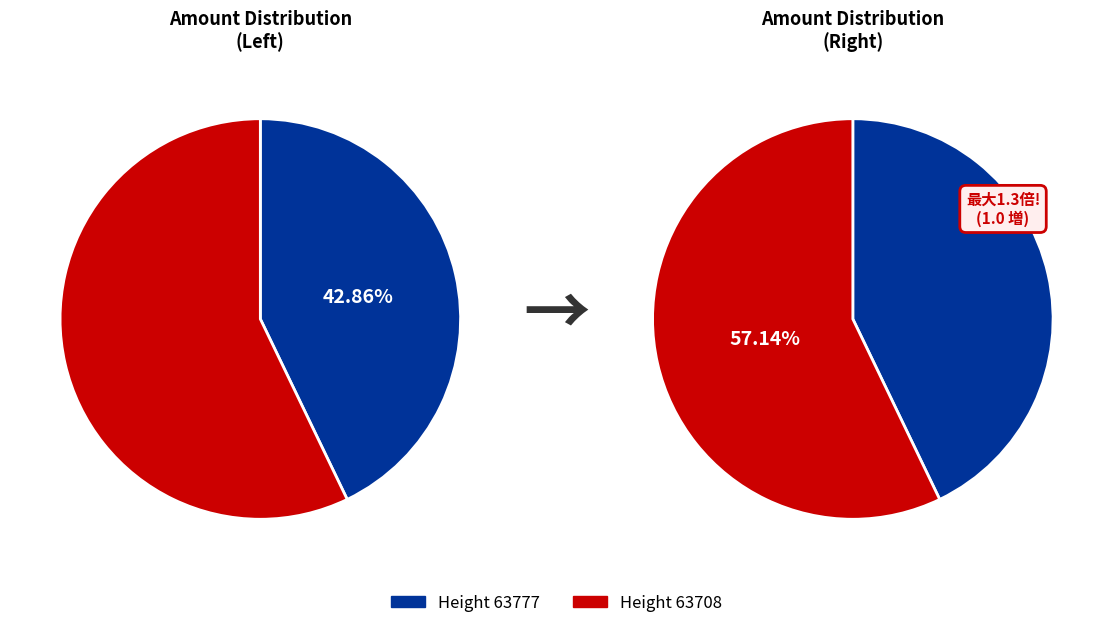

To the nearest percent, what percentage of the pie is 63777?

43%